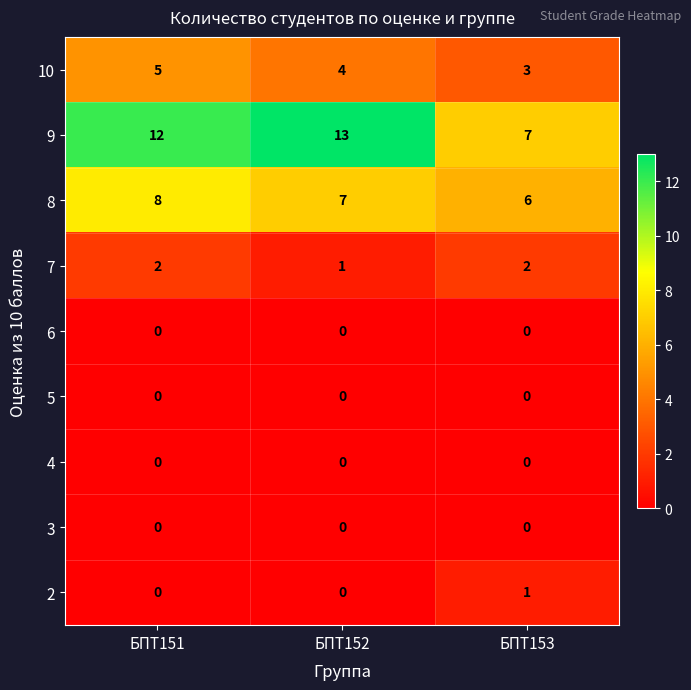

Which series has the widest spread of values?

9